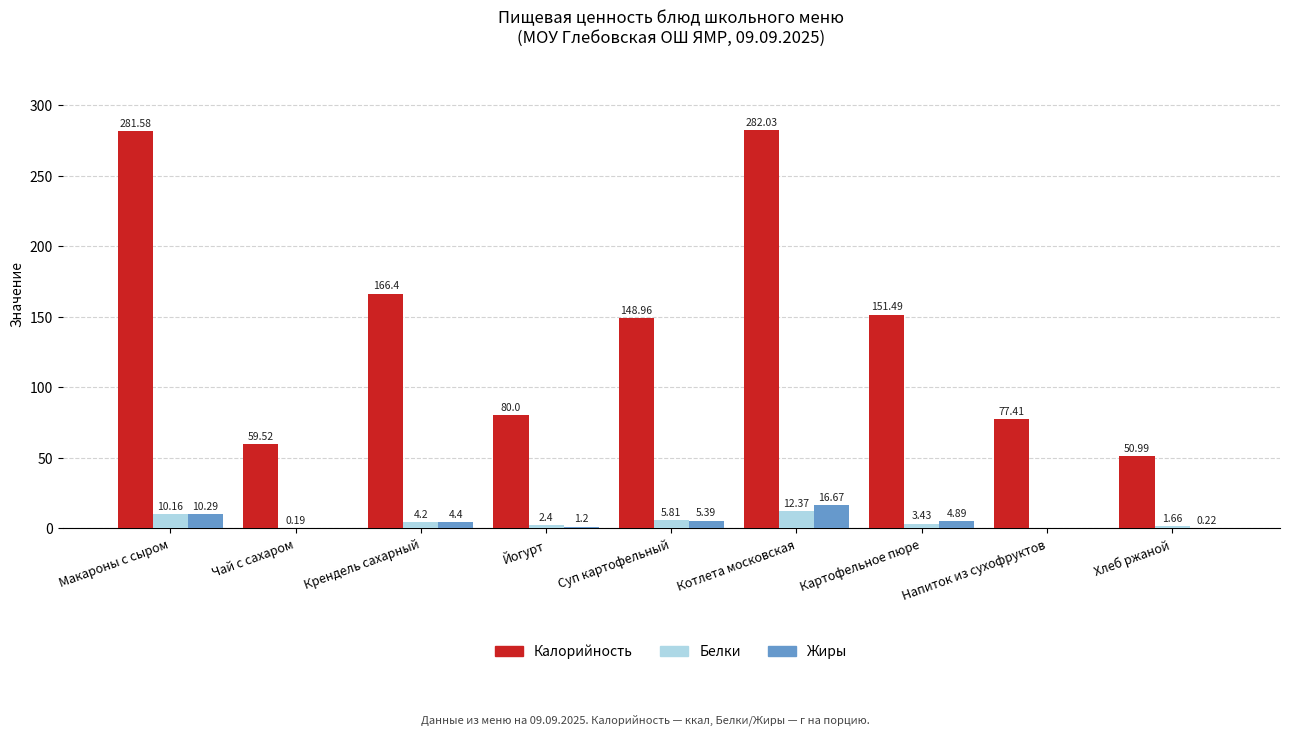

What is the average value of the Белки series?

4.5